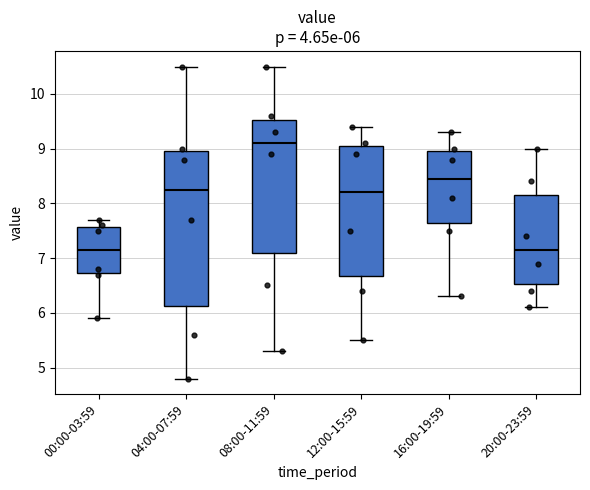

Which box's median line is the highest?

08:00-11:59